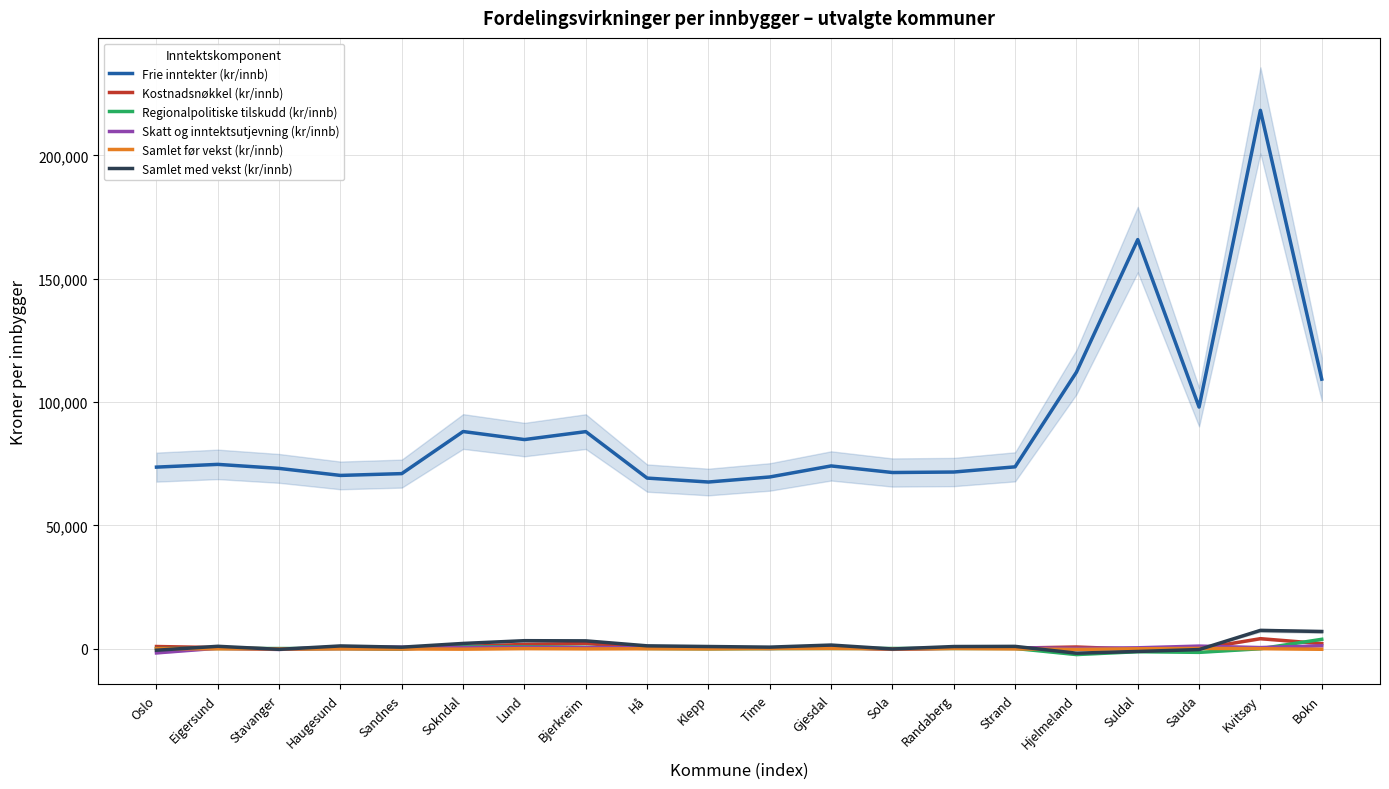

Reading left to right, what are all the values shown in this chart?

Frie inntekter (kr/innb): 73609.8	74723.3	73087.6	70244.2	70978.1	88041.1	84781.7	87998.9	69166.8	67569.4	69618.6	74090.5	71423.8	71619.1	73724.8	112089.1	165858.8	97960.1	218263.6	109277.5
Kostnadsnøkkel (kr/innb): 876.8	445.8	-145.6	19.3	-113.1	889.4	1727.7	2115.8	329.9	281.0	101.1	606.0	-267.1	176.9	220.5	678.3	-234.5	-53.6	4055.1	2052.9
Regionalpolitiske tilskudd (kr/innb): 61.5	89.4	61.6	89.4	-29.4	772.4	771.3	545.5	89.4	-52.4	44.0	89.4	86.5	89.4	89.4	-2387.2	-1227.5	-1496.0	-25.4	3796.2
Skatt og inntektsutjevning (kr/innb): -1720.6	185.0	-312.7	715.0	592.4	469.8	503.4	440.0	437.6	410.0	127.2	402.0	-107.3	251.6	400.0	145.9	351.8	1046.4	446.6	1169.8
Samlet før vekst (kr/innb): -35.8	-57.7	-92.4	-12.5	-91.8	-193.7	7.7	-81.3	-38.3	-85.7	54.4	82.2	-66.0	64.0	-89.5	-292.7	-51.4	112.4	0.0	-242.1
Samlet med vekst (kr/innb): -634.5	964.3	-272.1	1111.1	608.0	2124.6	3239.8	3171.2	1154.3	875.1	625.4	1470.4	-126.1	870.4	933.0	-1826.0	-1131.8	-361.0	7417.5	6963.7